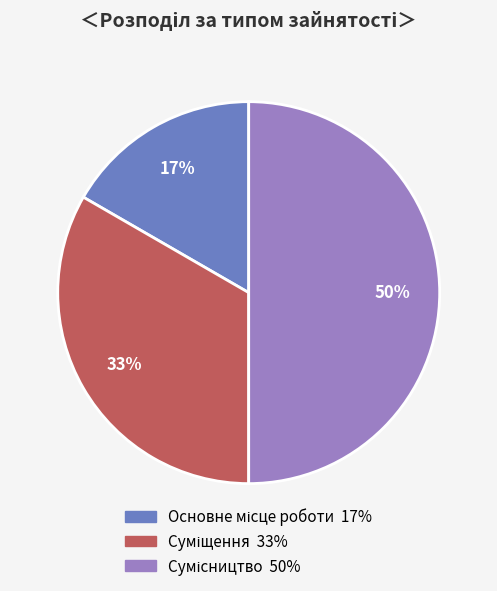

To the nearest percent, what is the average slice percentage?

33%